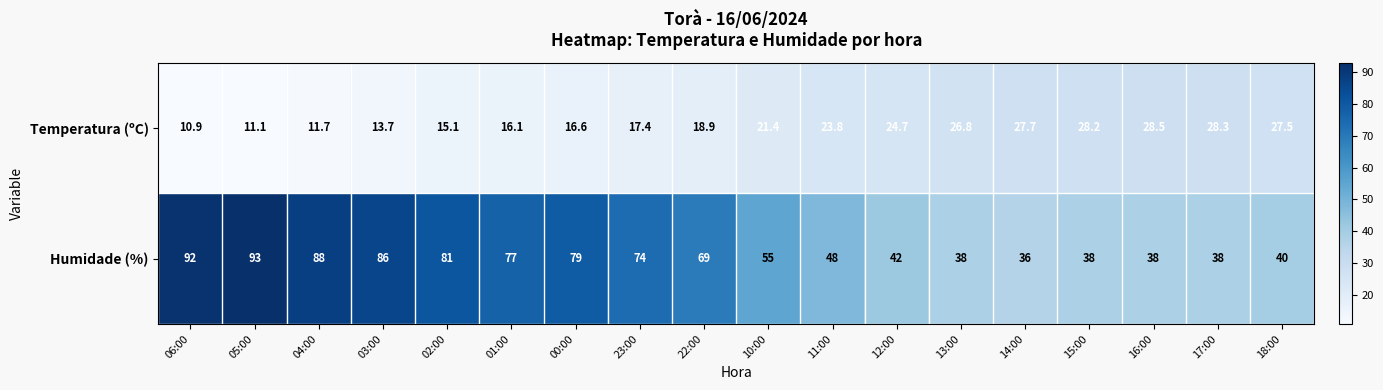

The Humidade (%) series shows 38.0 at 15:00. True or false?

True